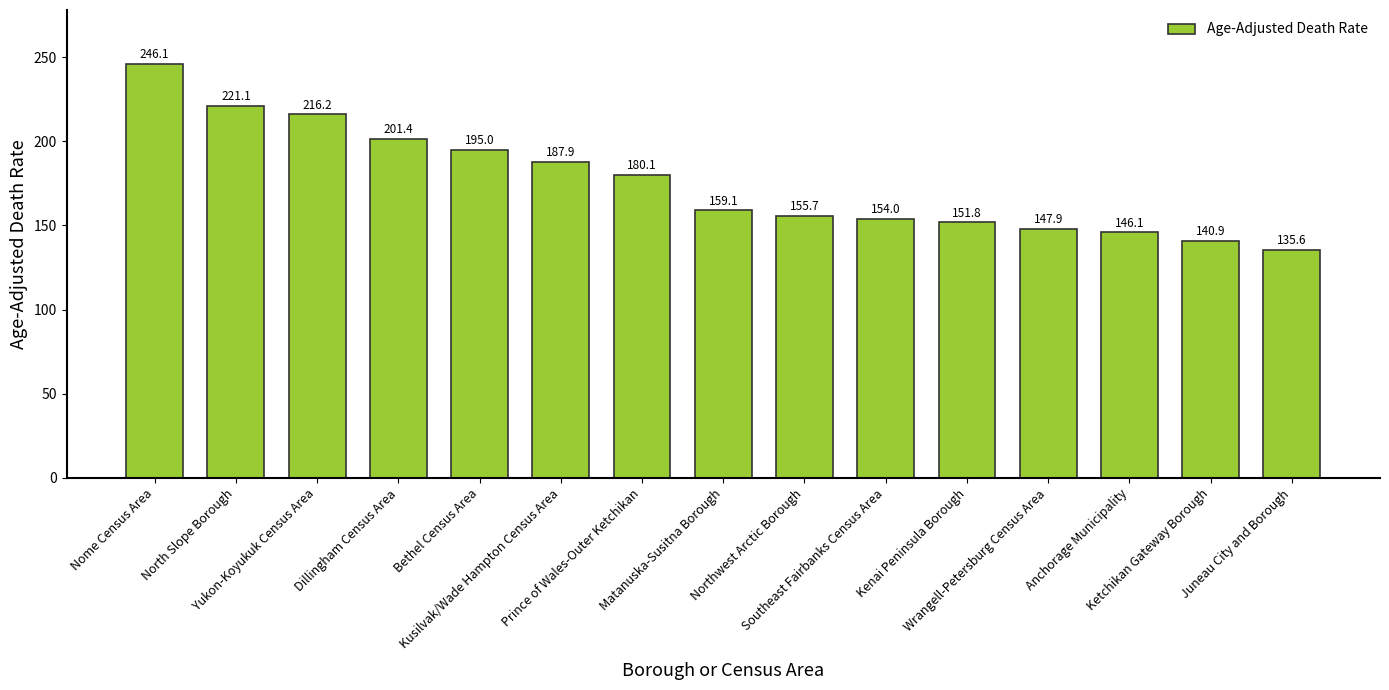

What is the ratio of the value at Northwest Arctic Borough to the value at Juneau City and Borough?

1.1